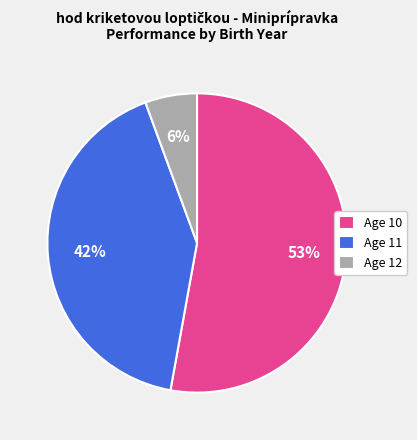

Rank the categories by value from lowest to highest.

Age 12, Age 11, Age 10